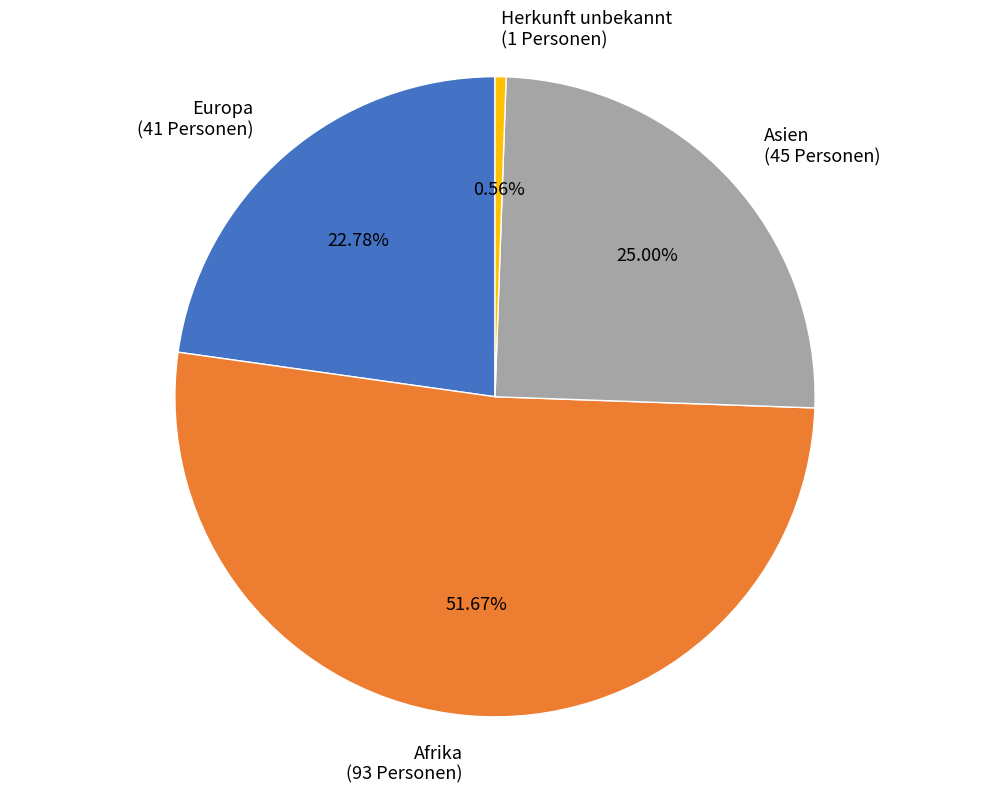

How many segments does this pie chart have?

4